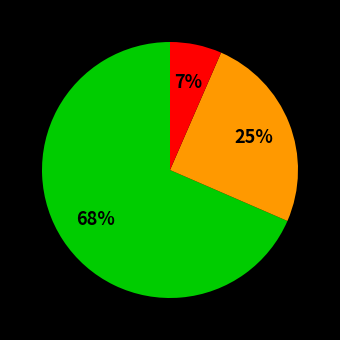

Is there a majority slice in this chart?

Yes